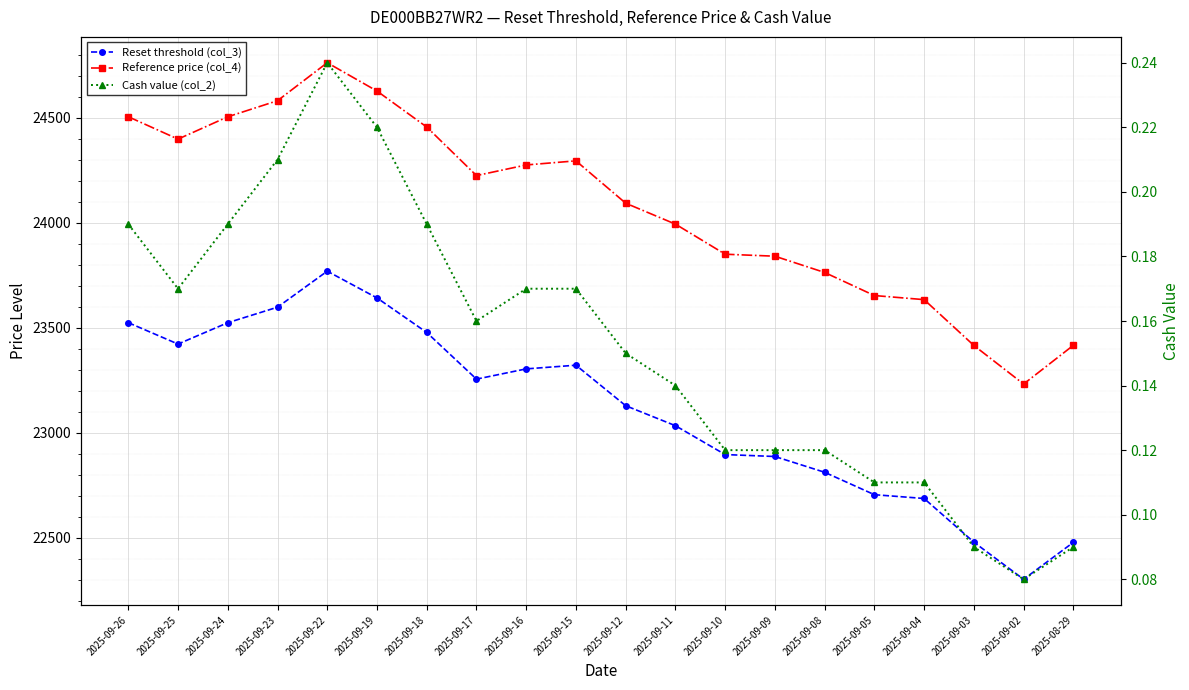

What is the value of the Cash value (col_2) point at the 14th from the left?

0.1